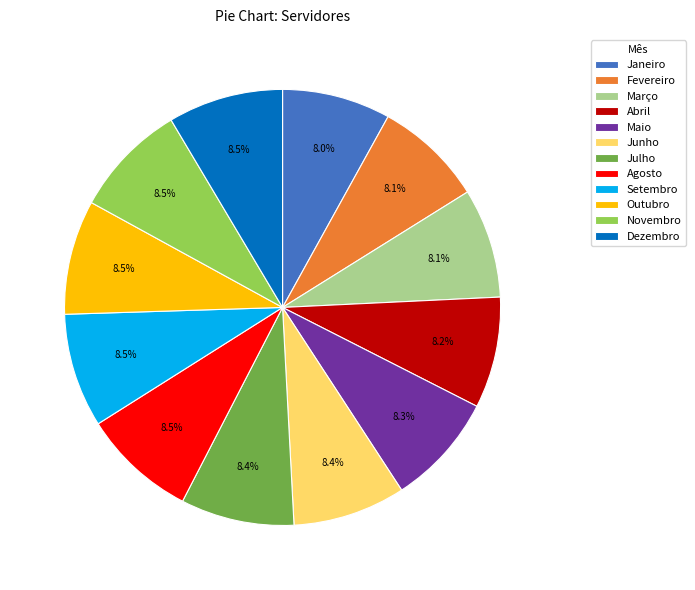

The Março slice represents 8% of the pie. True or false?

True